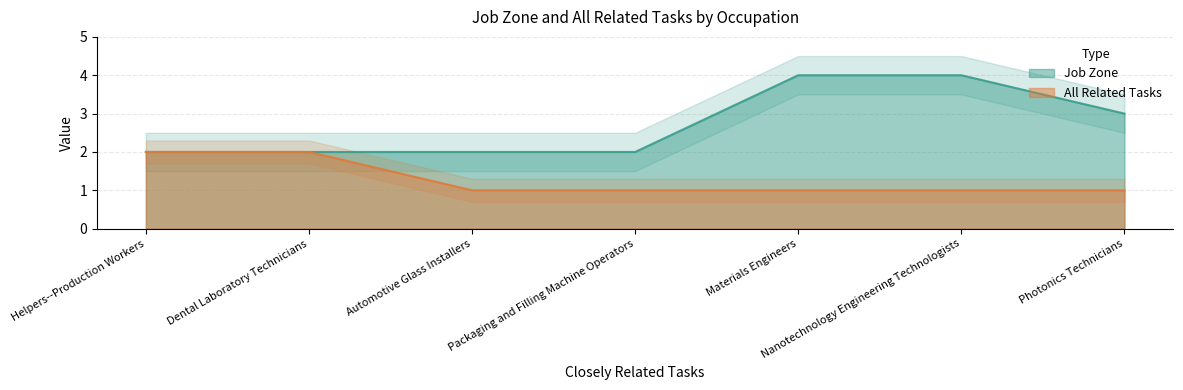

What is the difference between the Job Zone values at Nanotechnology Engineering Technologists and Photonics Technicians?

1